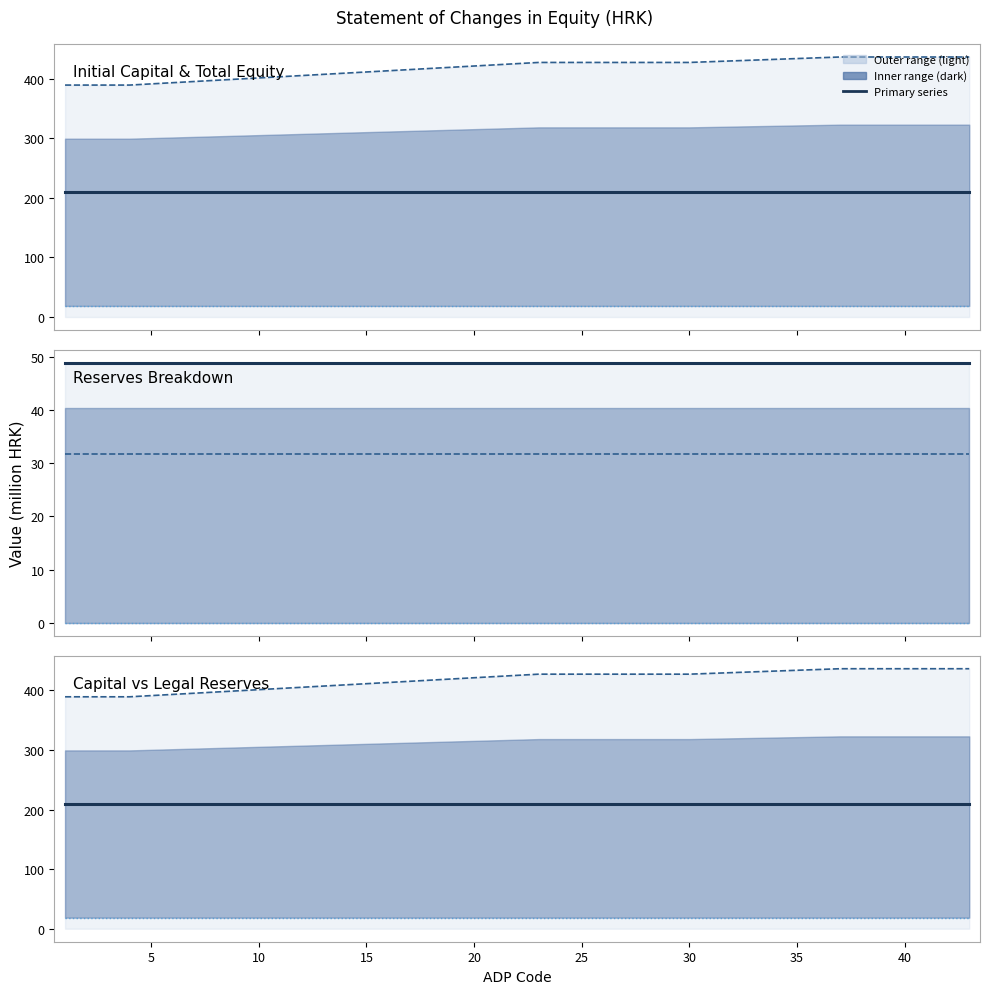

What is the sum of all Other reserves values?

253.7